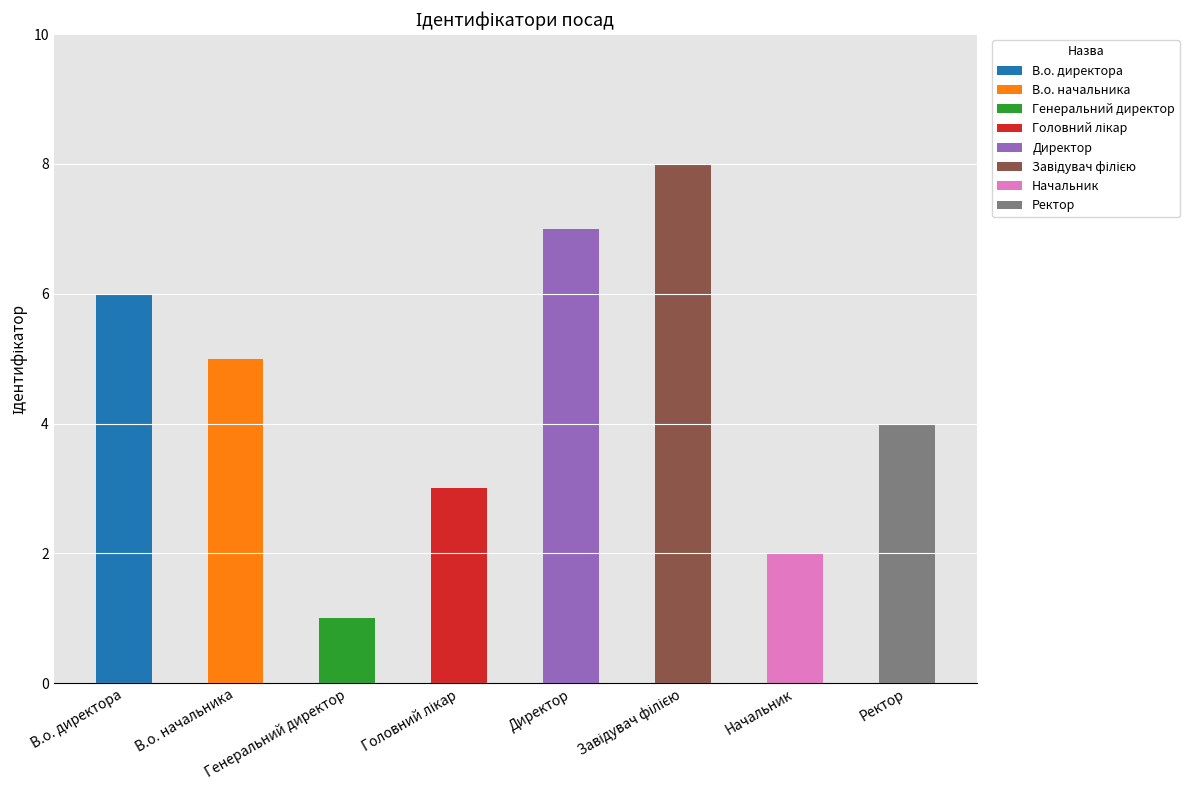

What is the average value?

4